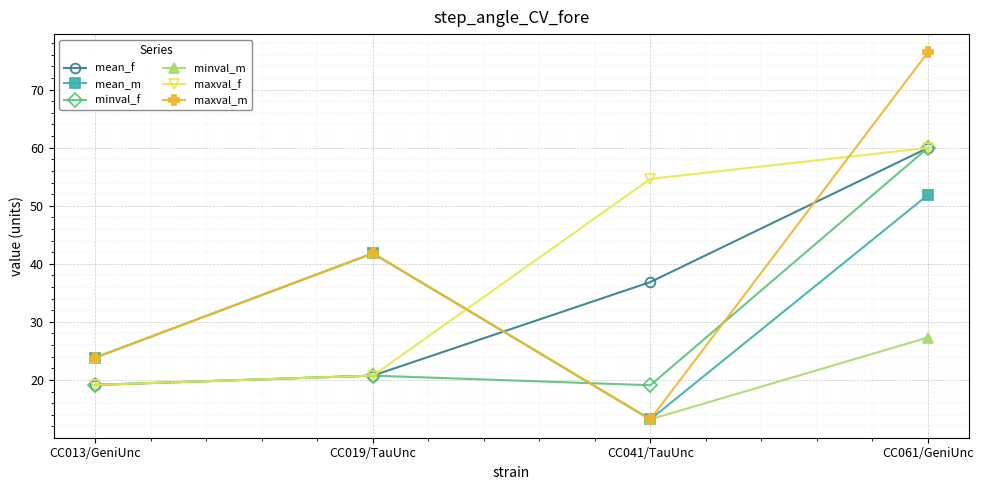

How many data points in mean_m are above 41?

2